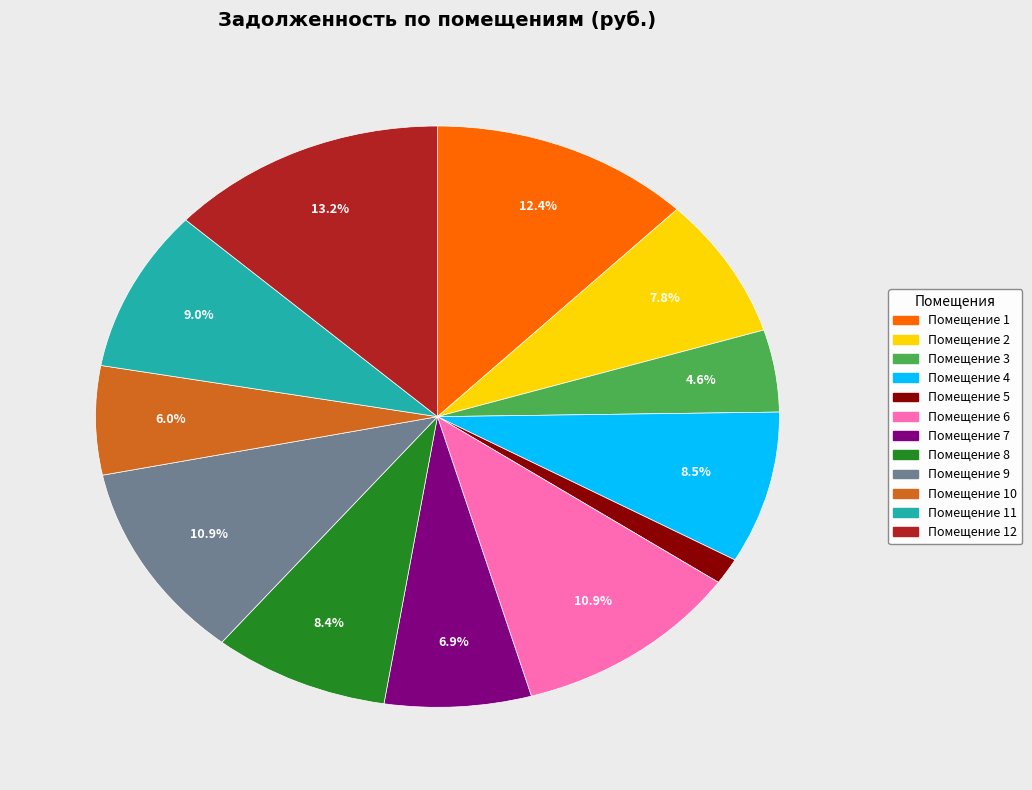

Is there any slice that represents more than half of the pie?

No